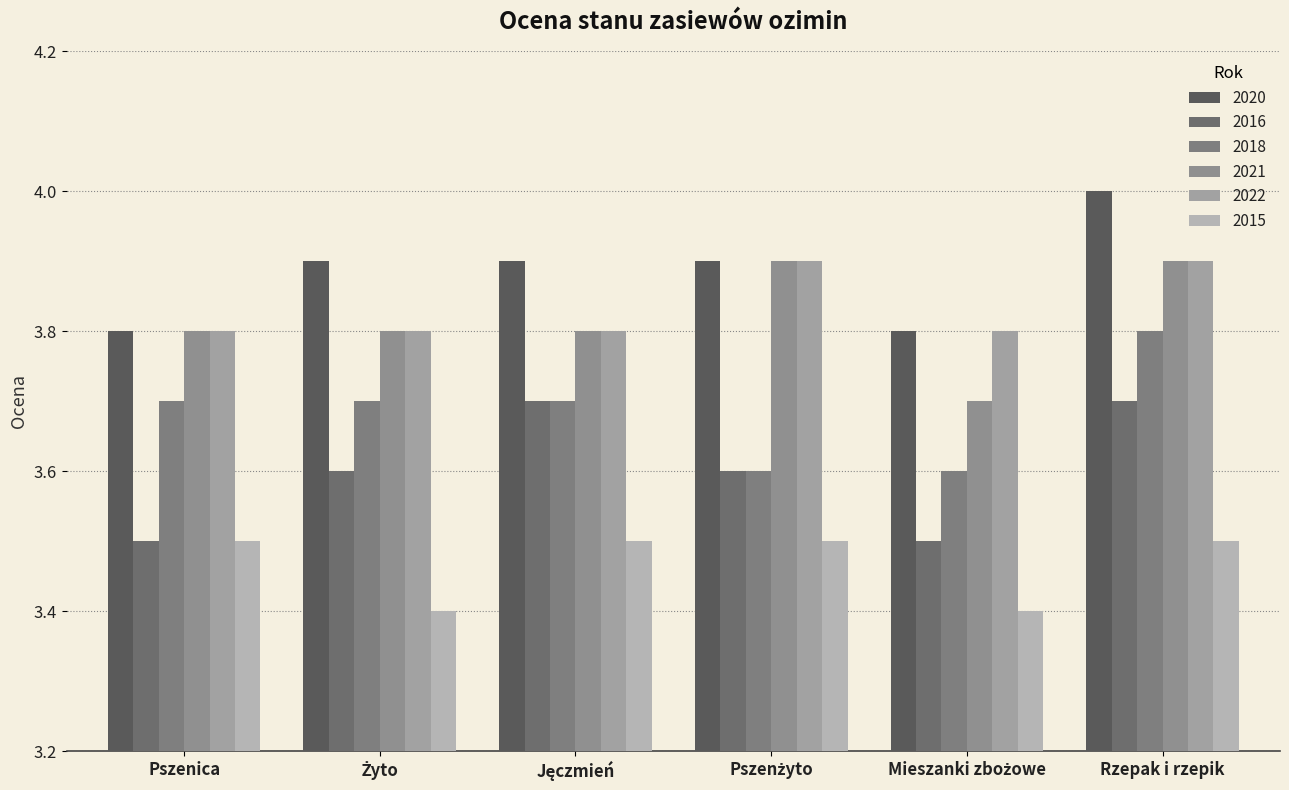

Reading right to left, extract all data points from this chart.

2020: 4.0	3.8	3.9	3.9	3.9	3.8
2016: 3.7	3.5	3.6	3.7	3.6	3.5
2018: 3.8	3.6	3.6	3.7	3.7	3.7
2021: 3.9	3.7	3.9	3.8	3.8	3.8
2022: 3.9	3.8	3.9	3.8	3.8	3.8
2015: 3.5	3.4	3.5	3.5	3.4	3.5